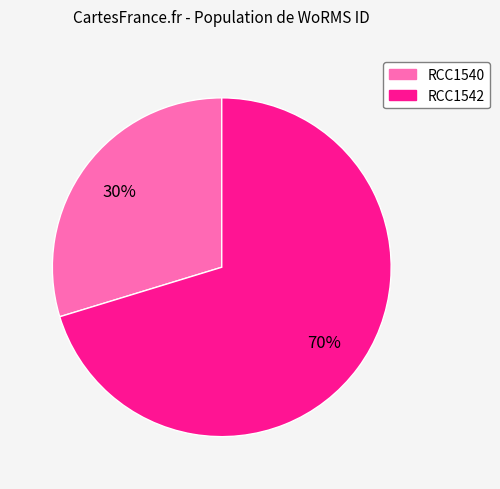

Which slice is the largest?

RCC1542